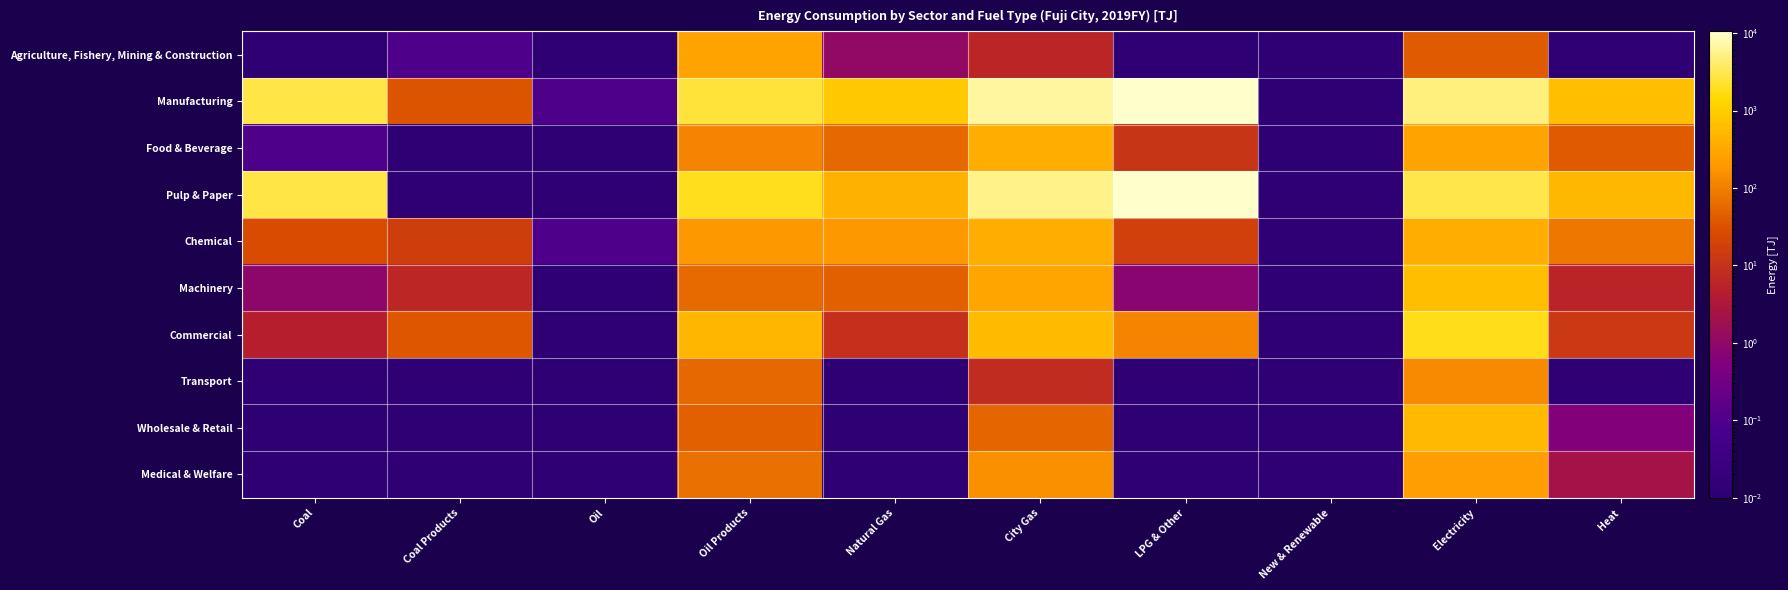

Which label corresponds to the smallest value in the chart?

Coal Products